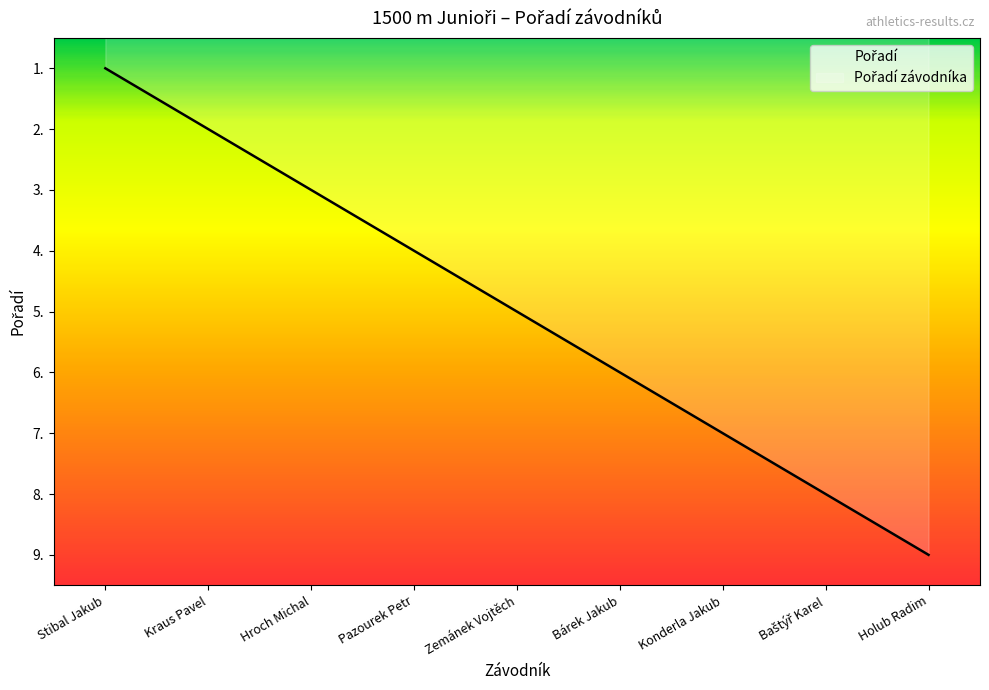

Reading right to left, what are all the values shown in this chart?

Holub Radim=9	Baštýř Karel=8	Konderla Jakub=7	Bárek Jakub=6	Zemánek Vojtěch=5	Pazourek Petr=4	Hroch Michal=3	Kraus Pavel=2	Stibal Jakub=1